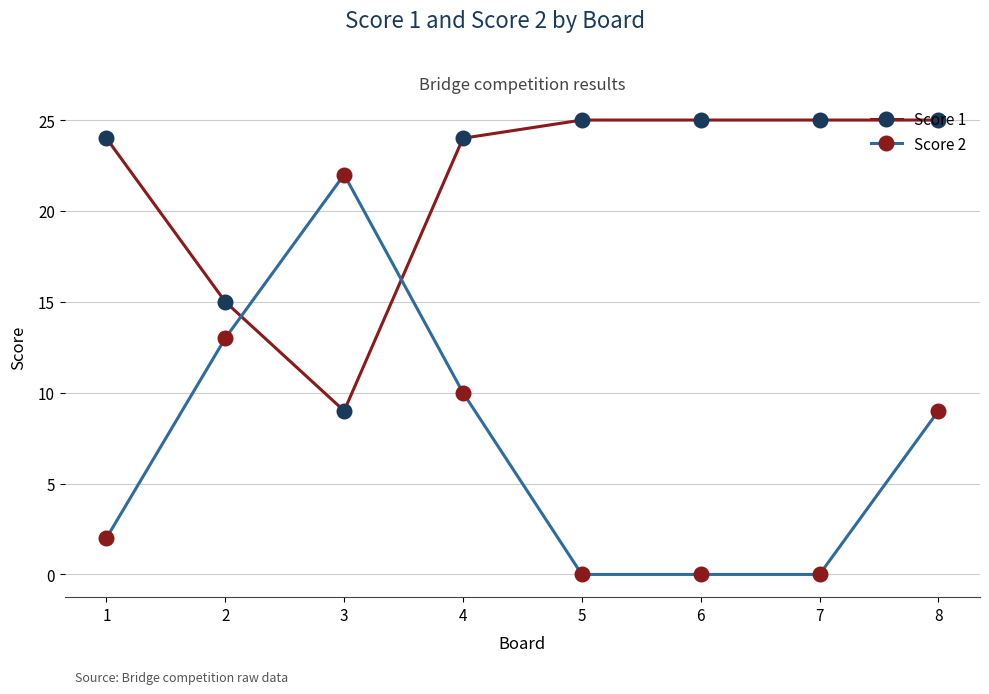

Rank the series by their maximum value, from lowest to highest.

Score 2, Score 1